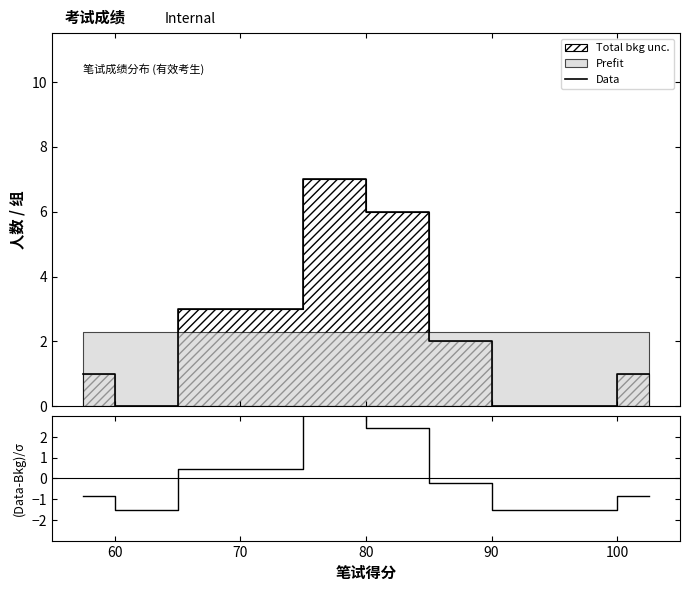

What is the label of the 9th point from the right?

60